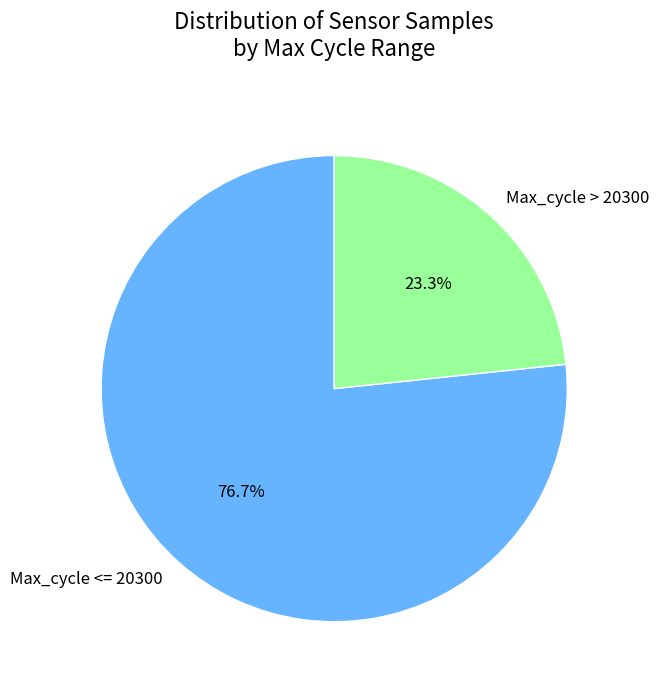

Count the number of slices in the pie.

2